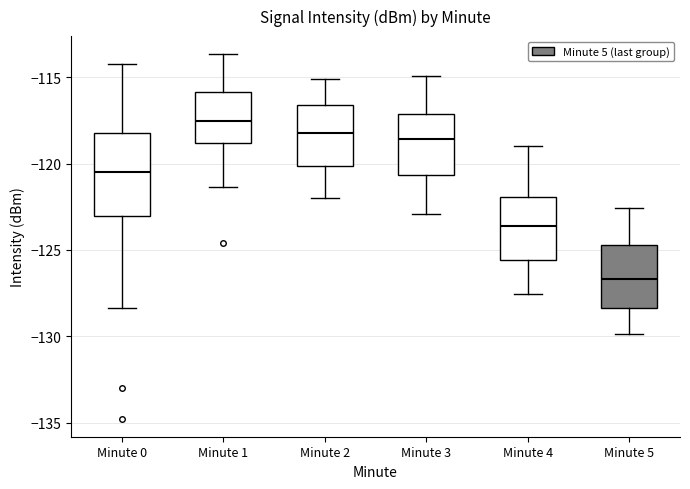

Reading left to right, transcribe this box plot: for each box, give where its median line is, the range the box spans, and where its two whiskers end, as read against the y-axis. The values are not printed on the chart, so give them approximately, as read against the axis.

Minute 0: median -120.5, box -123.0 to -118.0, whiskers -128.5 to -114.0
Minute 1: median -117.5, box -119.0 to -116.0, whiskers -121.5 to -113.5
Minute 2: median -118.0, box -120.0 to -116.5, whiskers -122.0 to -115.0
Minute 3: median -118.5, box -120.5 to -117.0, whiskers -123.0 to -115.0
Minute 4: median -123.5, box -125.5 to -122.0, whiskers -127.5 to -119.0
Minute 5: median -126.5, box -128.5 to -124.5, whiskers -130.0 to -122.5